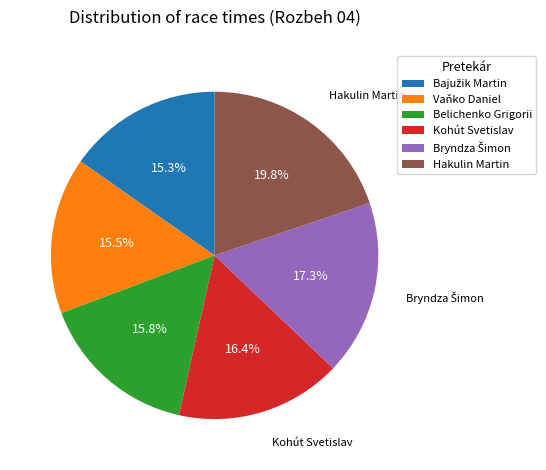

Which category has the biggest portion of the pie?

Hakulin Martin